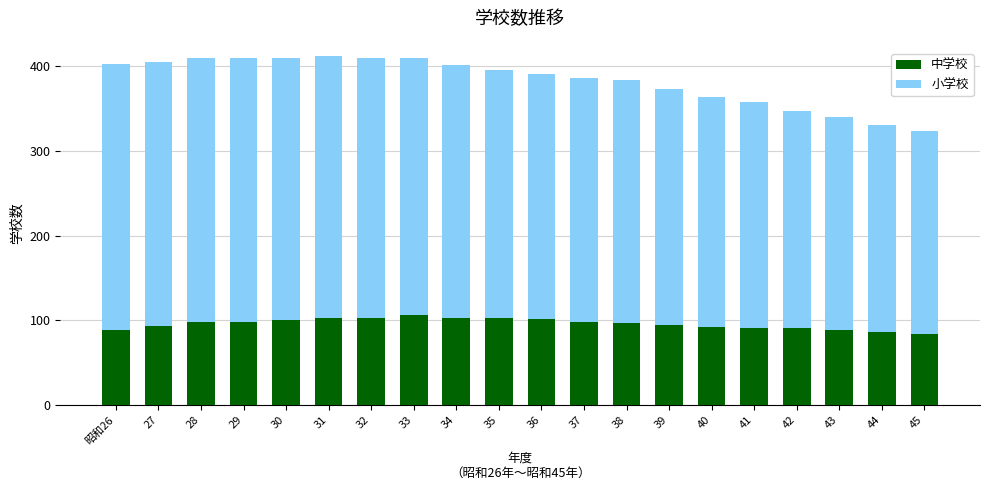

What is the maximum value for 中学校?

106